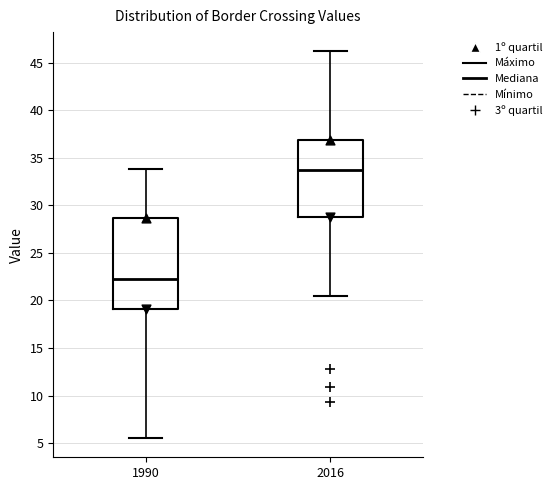

Where does the upper whisker of the box at x = 2016 end on the y-axis? The values are not printed on the chart, so give them approximately, as read against the axis.

46.0